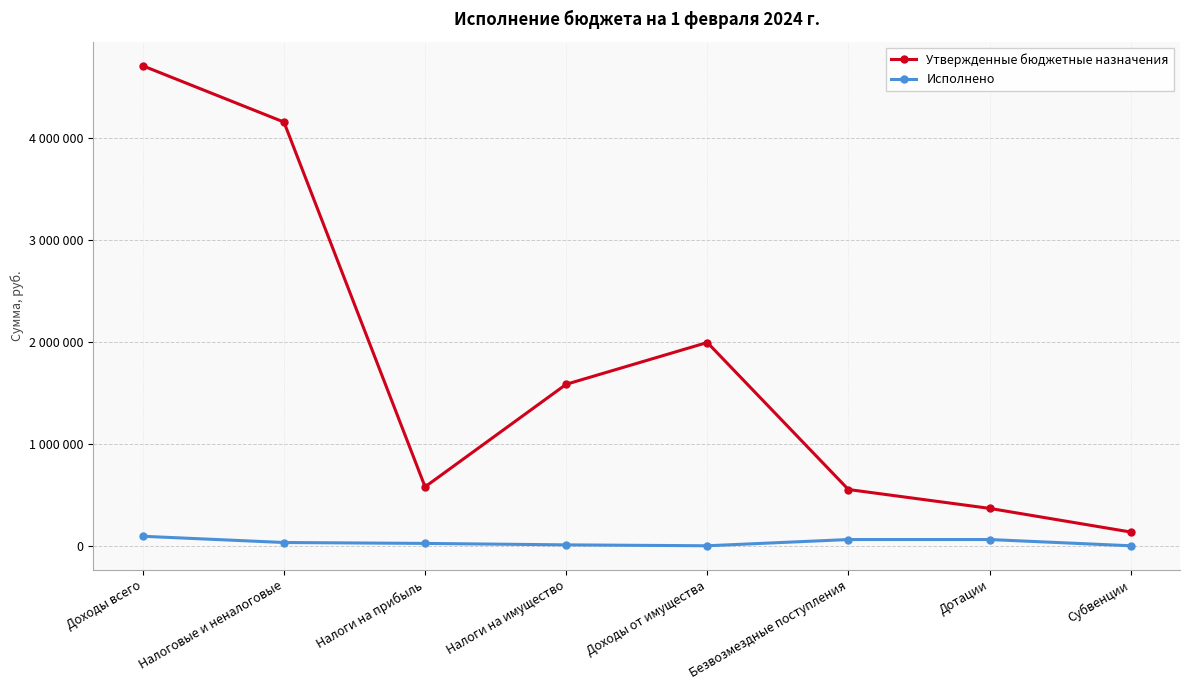

Reading right to left, extract all data points from this chart.

Утвержденные бюджетные назначения: 134910.0	366917.0	551827.0	1993621.0	1583760.0	578022.0	4155403.0	4707230.0
Исполнено: 0.0	61152.0	61152.0	0.0	8911.0	23119.2	32030.2	93182.2